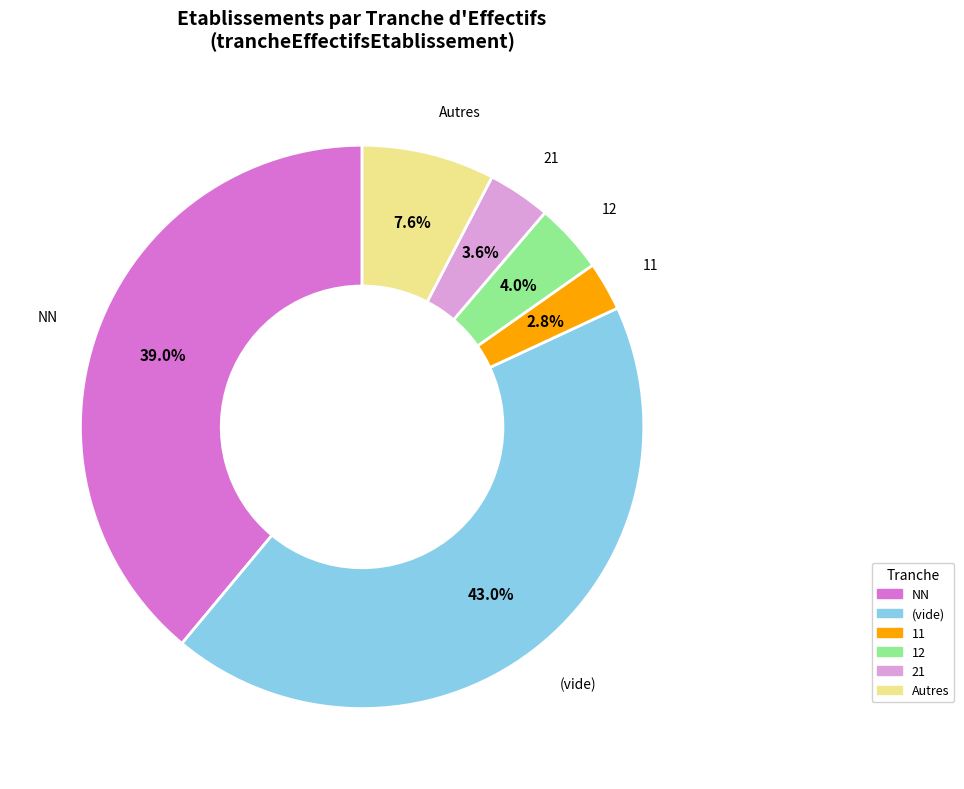

Count the number of slices in the pie.

6